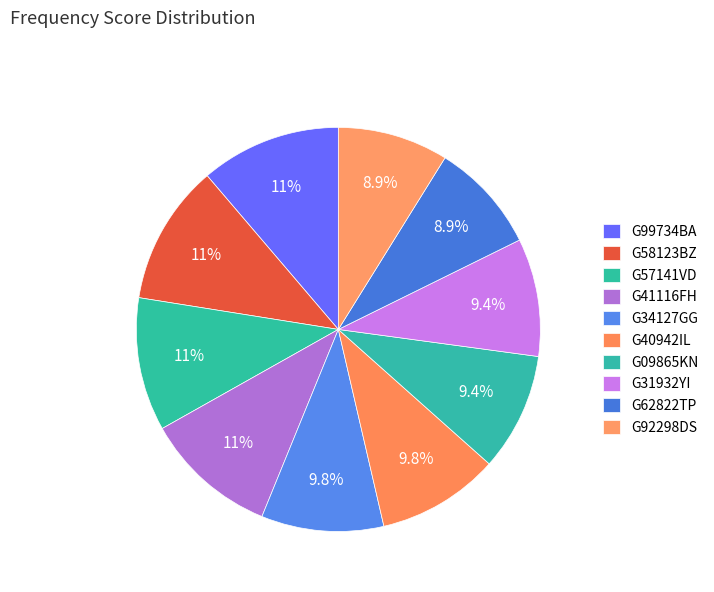

Which category has the biggest portion of the pie?

G99734BA